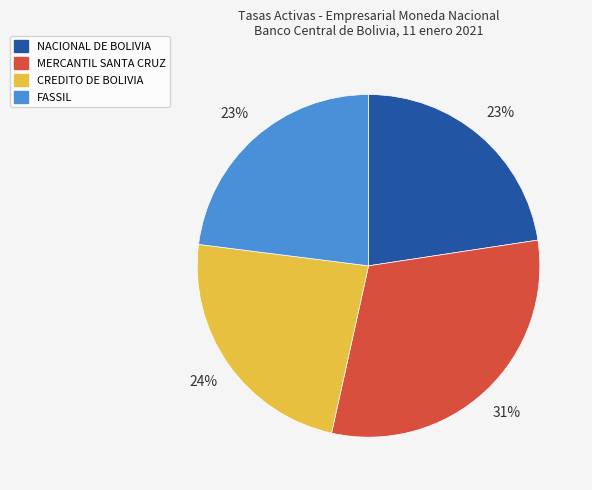

Is there a majority slice in this chart?

No